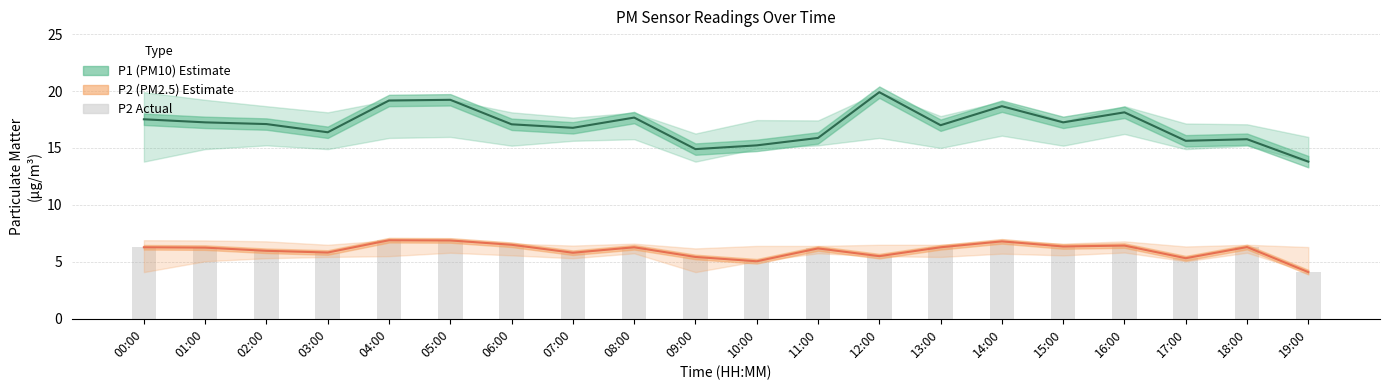

How many values in the P2 (PM2.5) series are below 6?

8